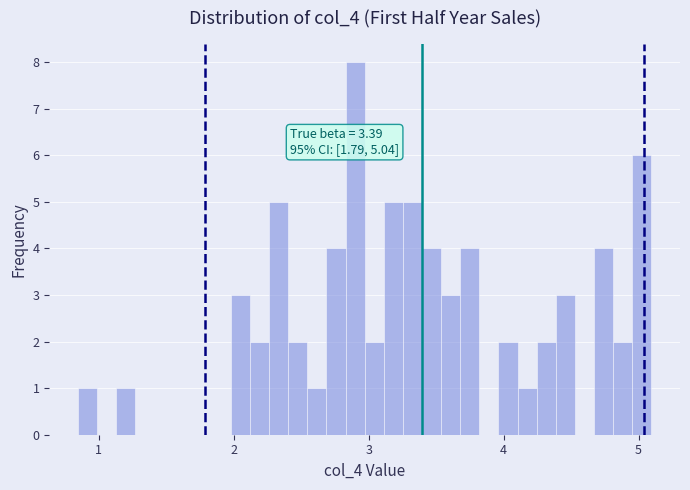

Around what value on the x-axis is the tallest bar? Give the approximate position of its centre, as read against the axis.

2.9